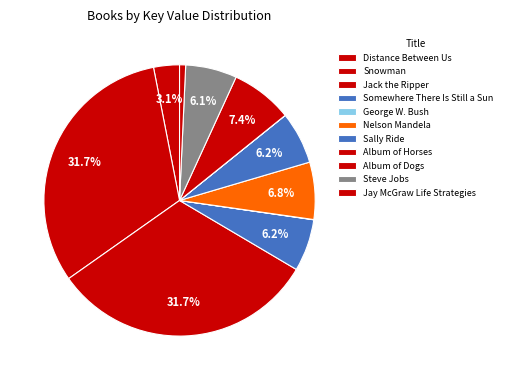

Which slice is the largest?

Jack the Ripper